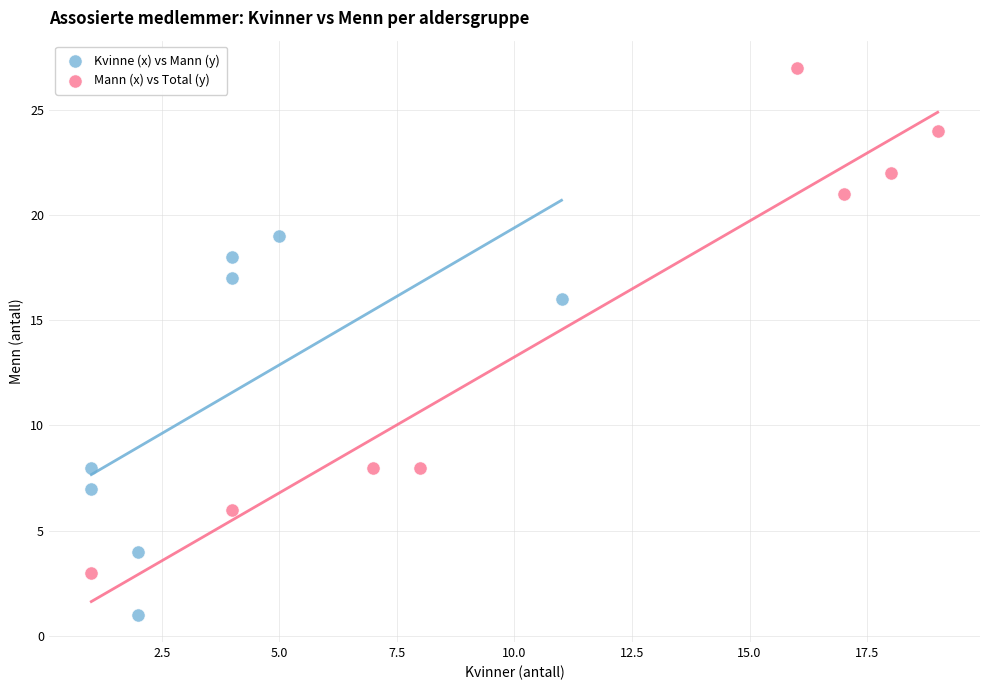

Which series has the largest Y range (max minus min)?

Mann (x) vs Total (y)